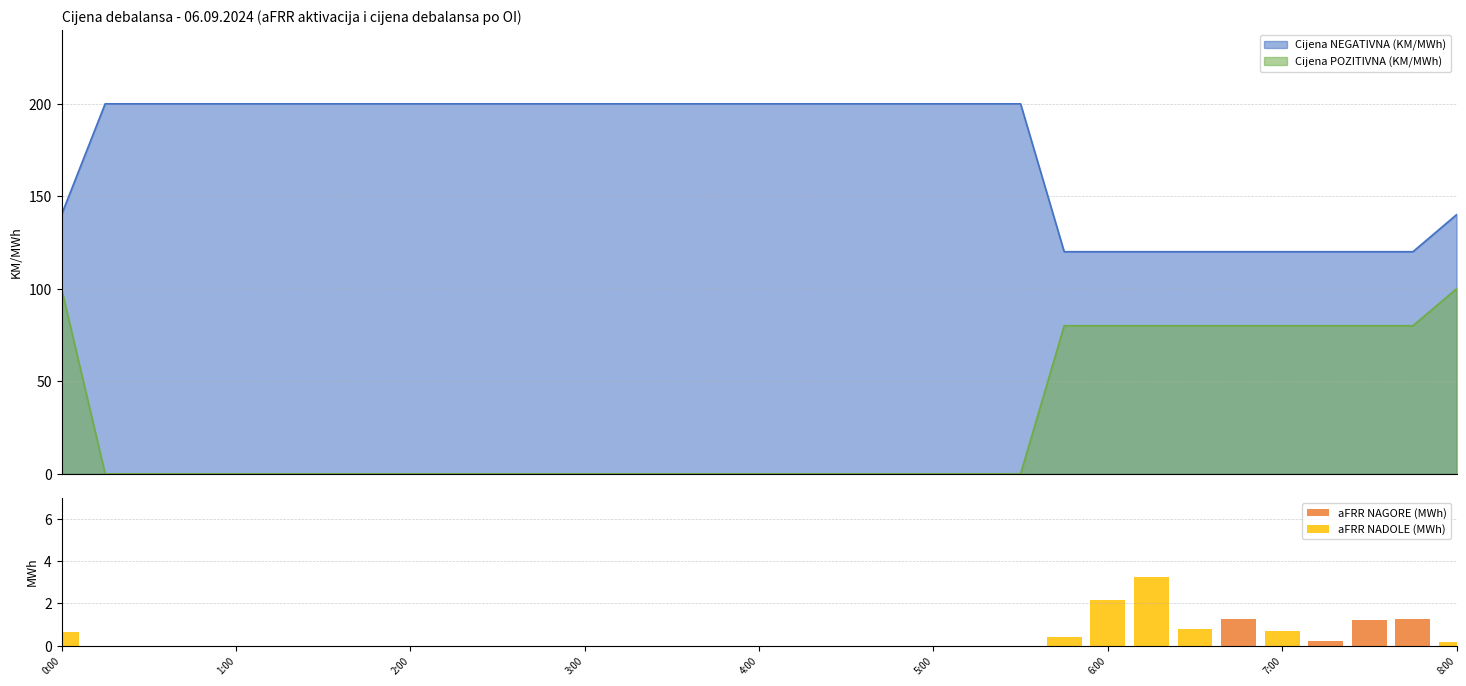

Are the bars grouped side by side (vs. stacked)?

Yes